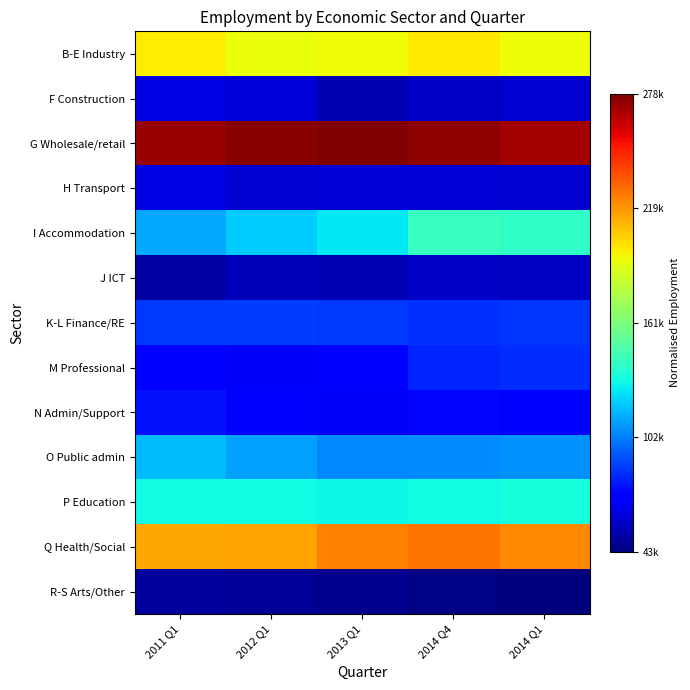

What is the total value across all series at 2013 Q1?

4.0